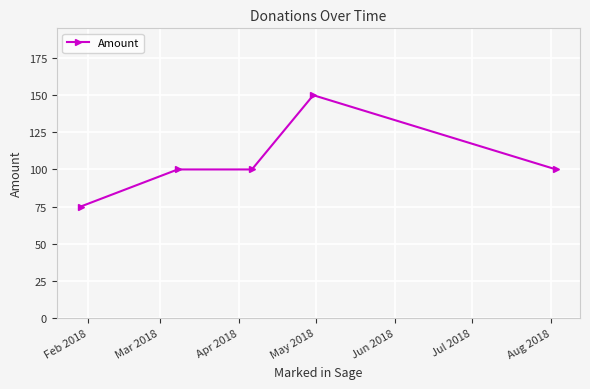

Reading right to left, list all the values displayed in this chart.

100	150	100	100	75